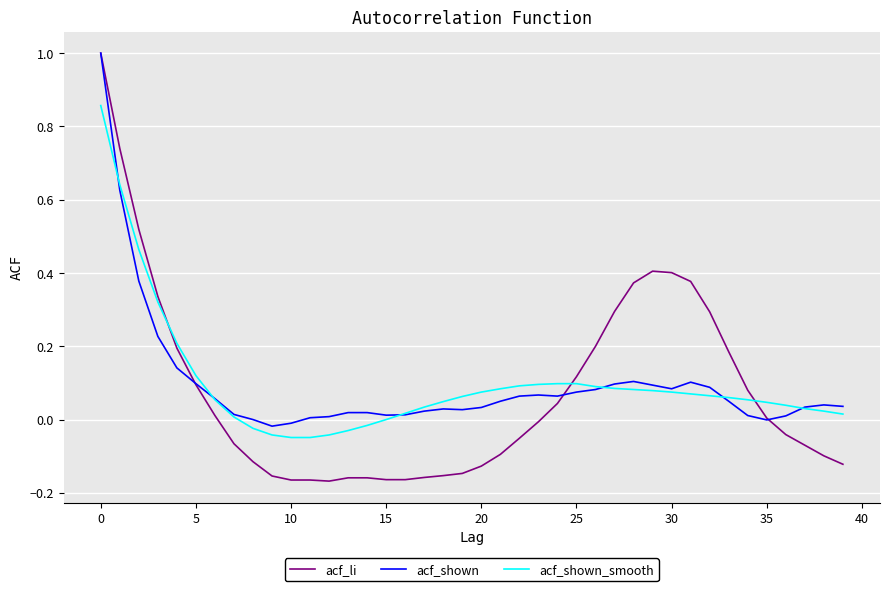

Which series has the widest spread of values?

acf_li